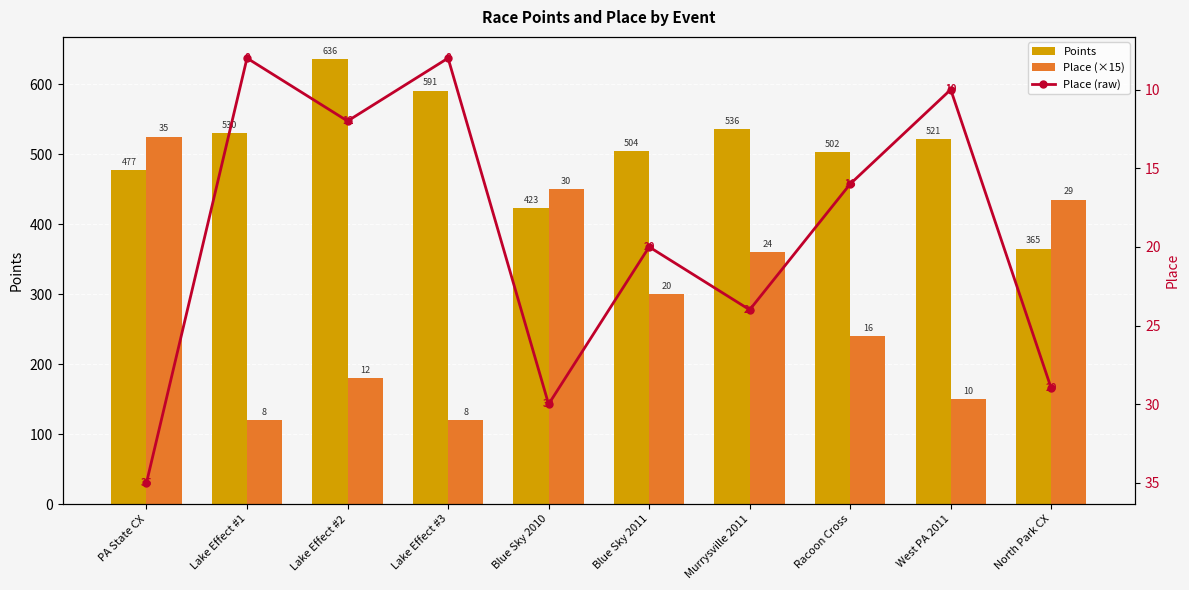

At how many categories does at least one series exceed 551?

2